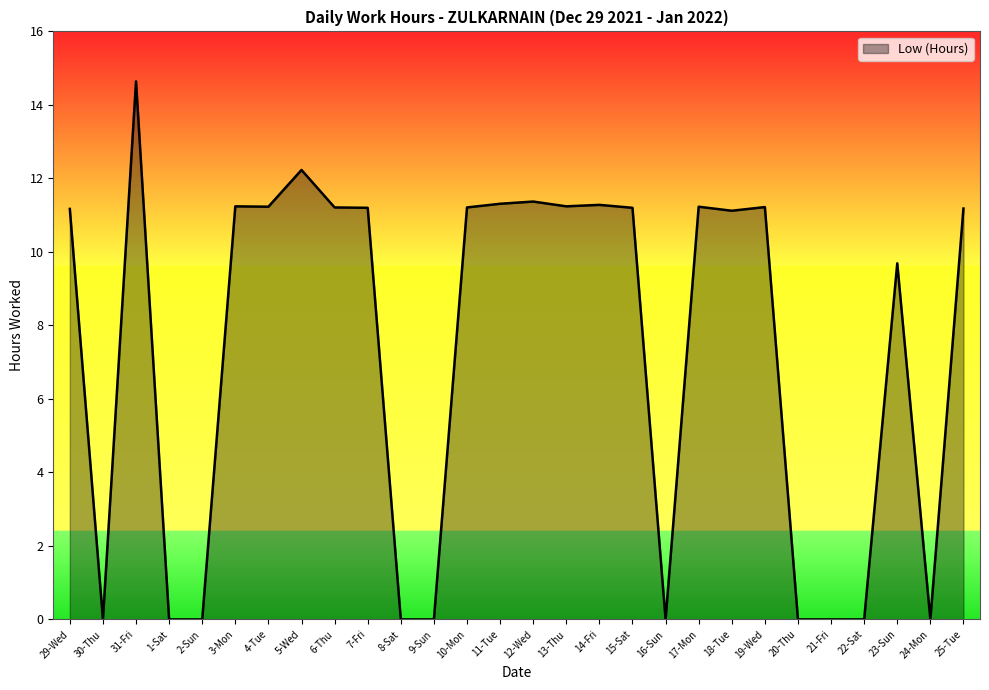

What is the maximum value shown in the chart?

14.6